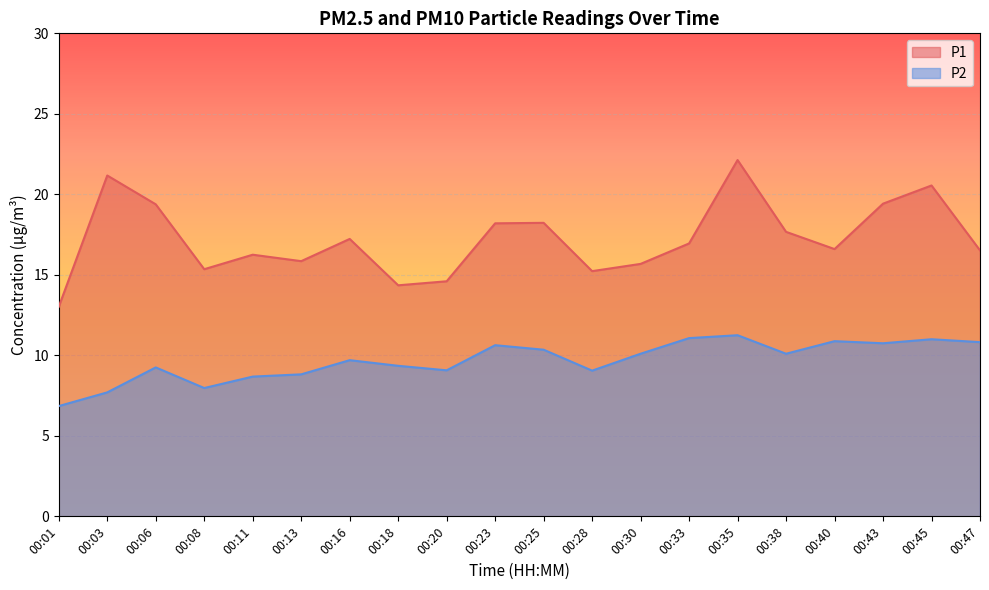

How many lines are shown in the chart?

2